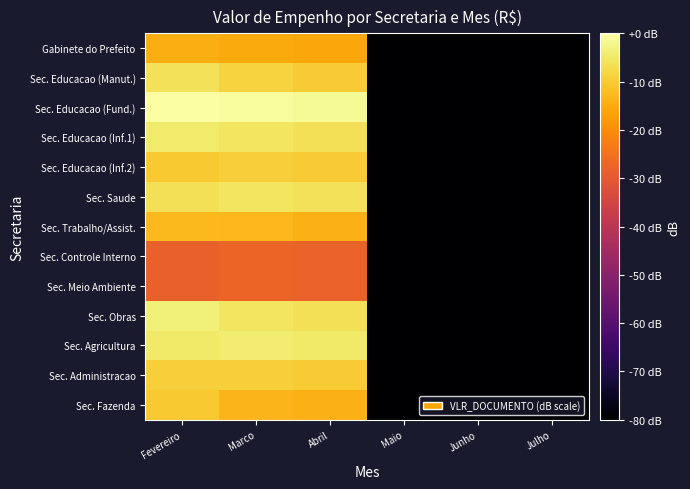

What is the minimum value shown in the chart?

-80.0